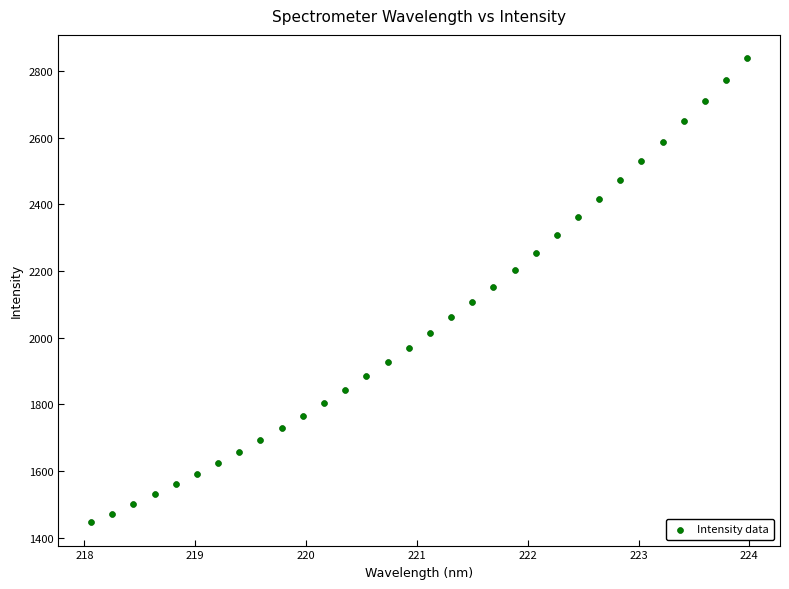

What is the range of X values (max minus min)?

5.9